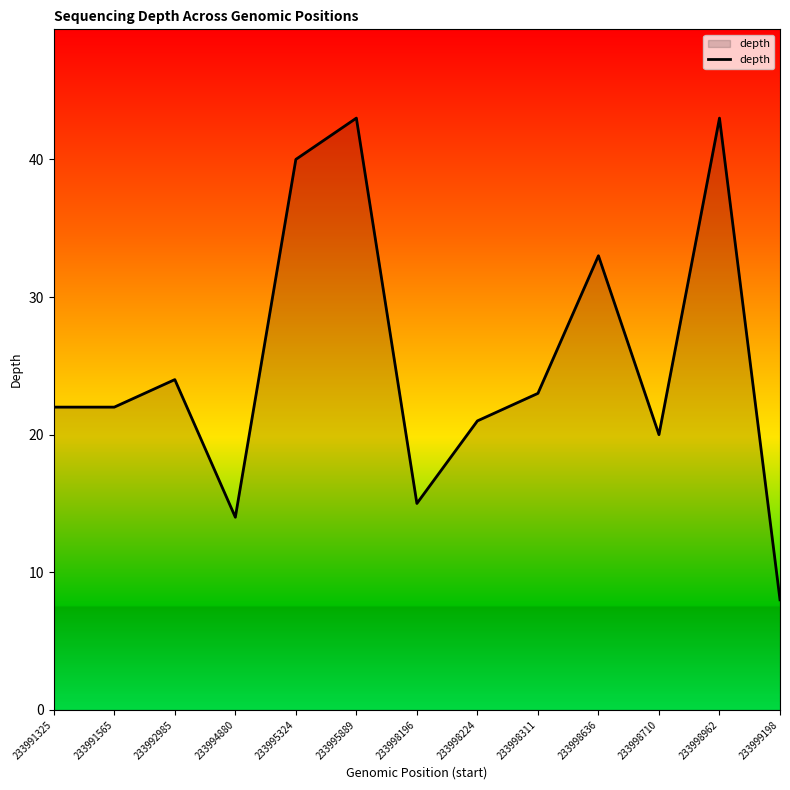

Count the number of data series in this chart.

1